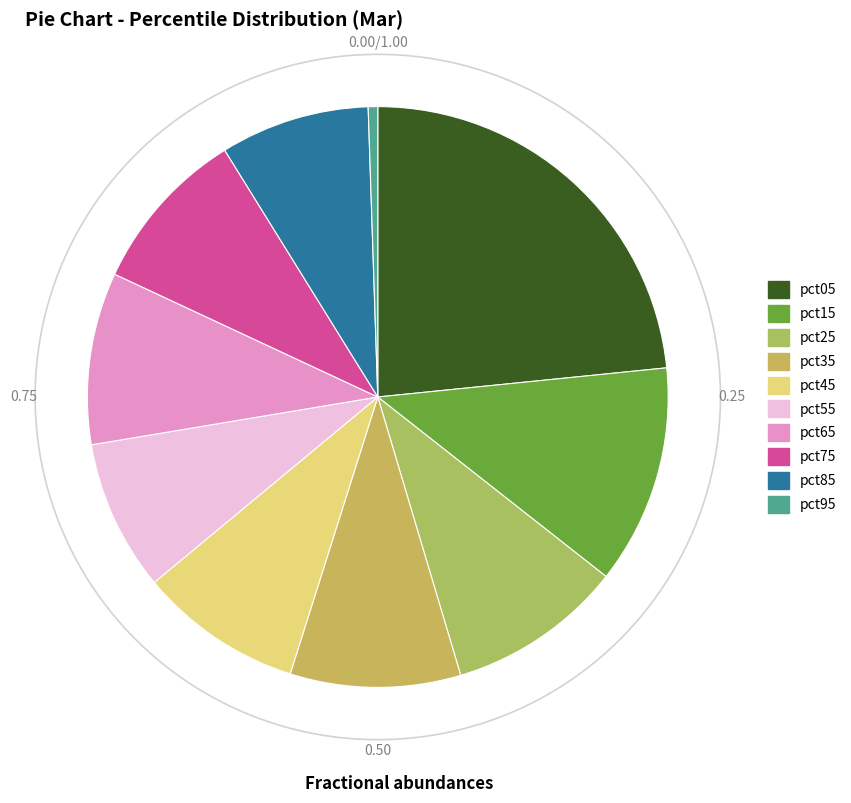

To the nearest percent, what is the difference between the largest and smallest slice percentages?

23%